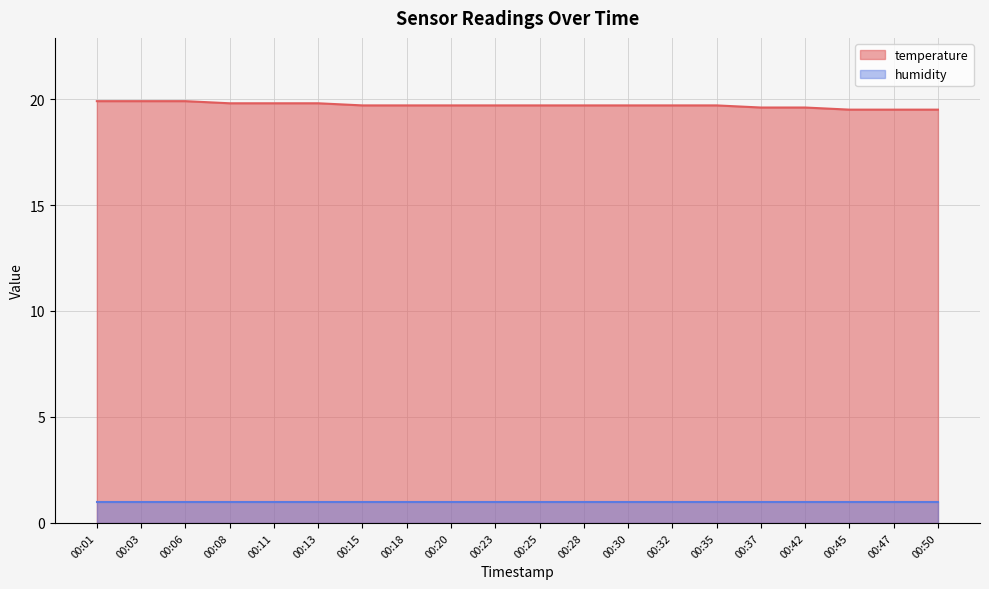

Reading right to left, extract all data points from this chart.

00:50=19.5	00:47=19.5	00:45=19.5	00:42=19.6	00:37=19.6	00:35=19.7	00:32=19.7	00:30=19.7	00:28=19.7	00:25=19.7	00:23=19.7	00:20=19.7	00:18=19.7	00:15=19.7	00:13=19.8	00:11=19.8	00:08=19.8	00:06=19.9	00:03=19.9	00:01=19.9